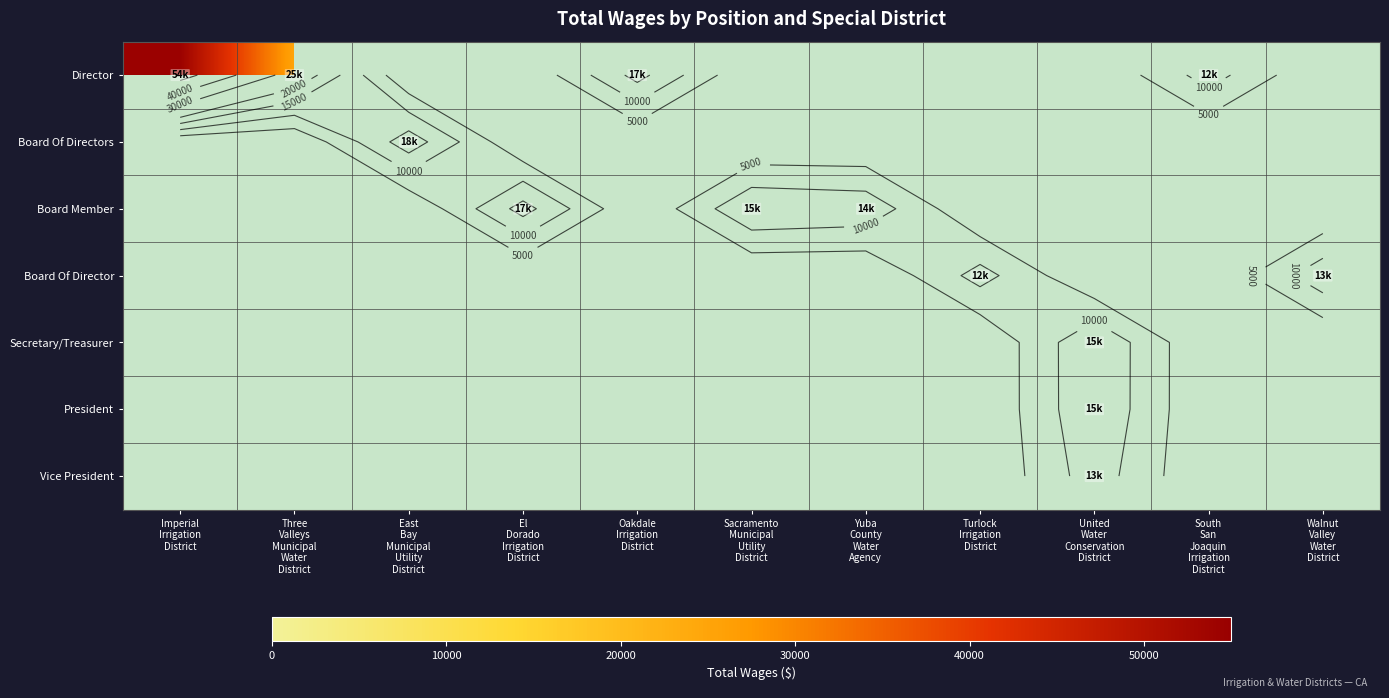

What is the total value across all series at East
Bay
Municipal
Utility
District?

17985